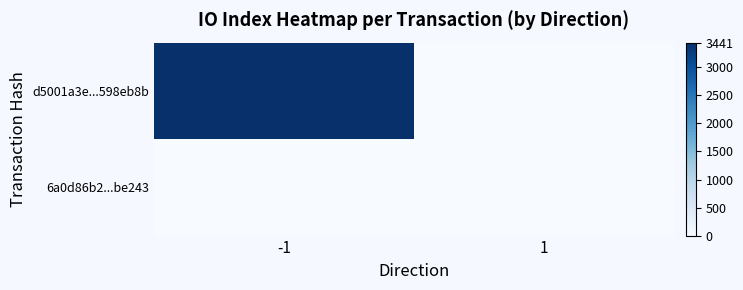

Which series has the widest spread of values?

d5001a3e...598eb8b